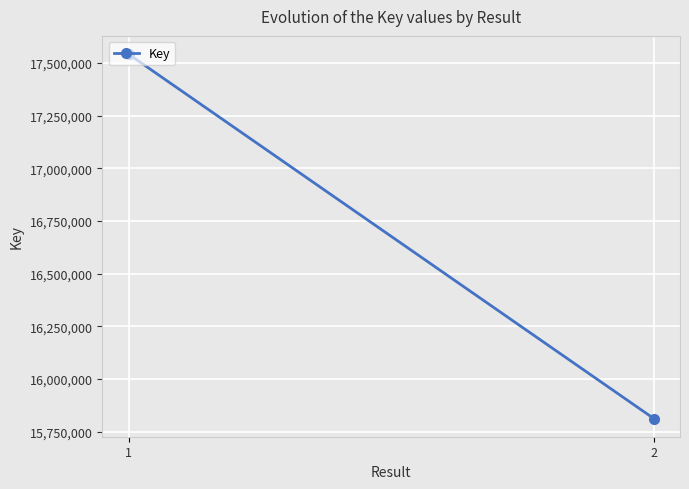

Rank the categories by value from highest to lowest.

1, 2